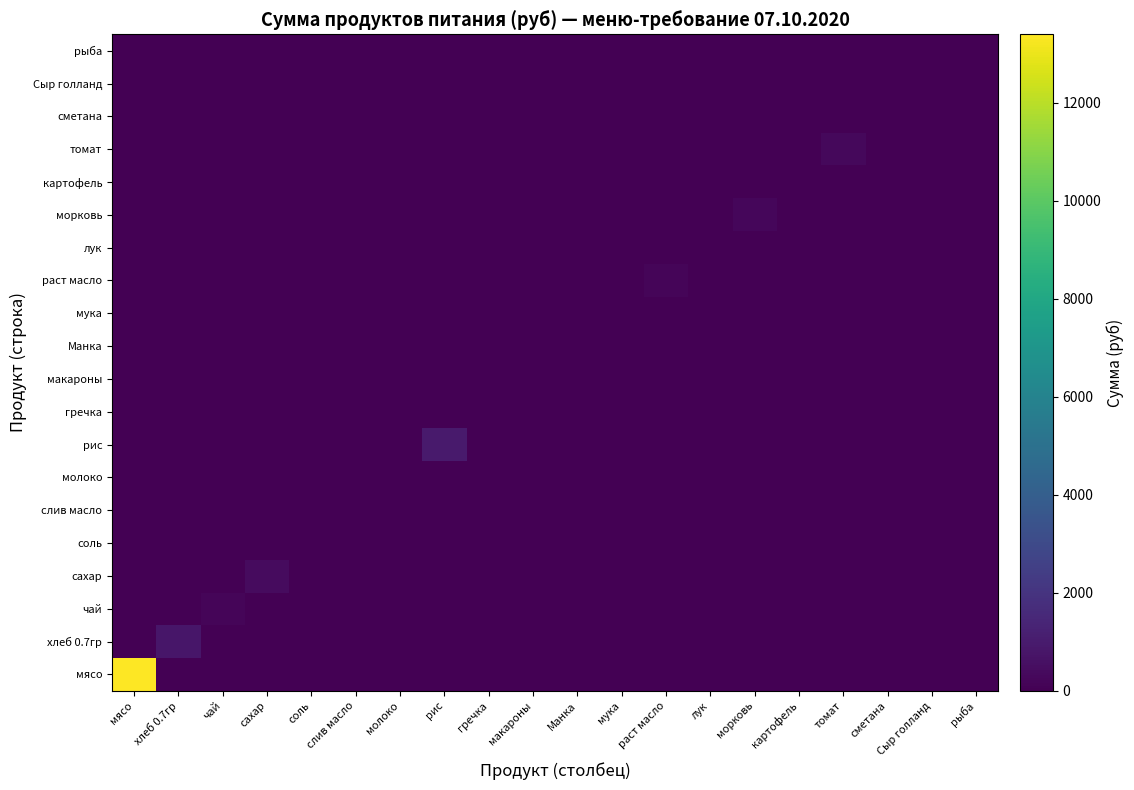

At how many categories does at least one series exceed 11740?

1